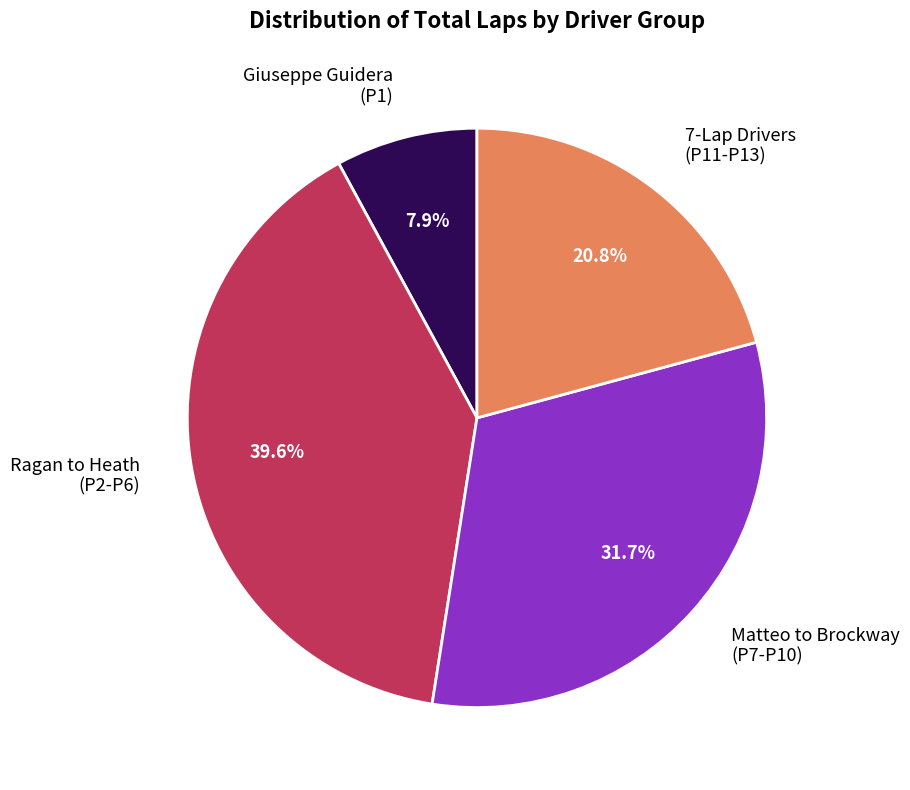

To the nearest percent, what is the average slice percentage?

25%